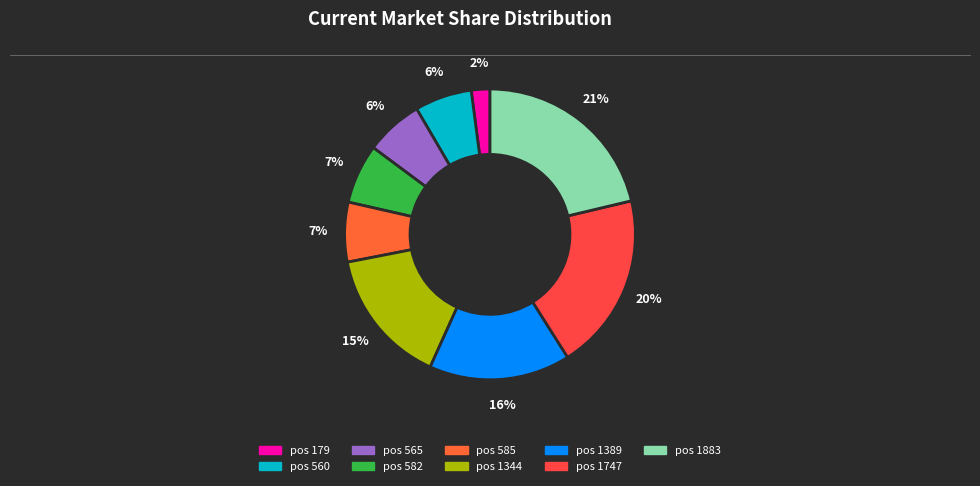

How many segments does this pie chart have?

9